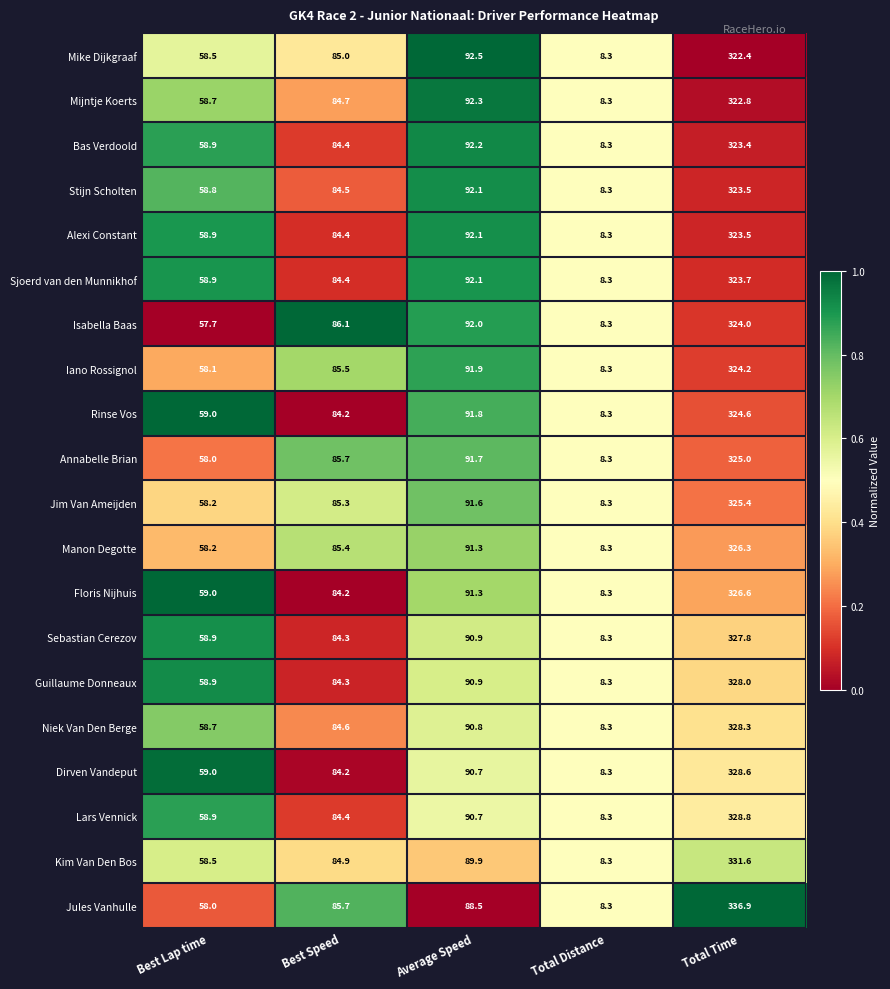

The Rinse Vos series shows 13.9 at Total Distance. True or false?

False